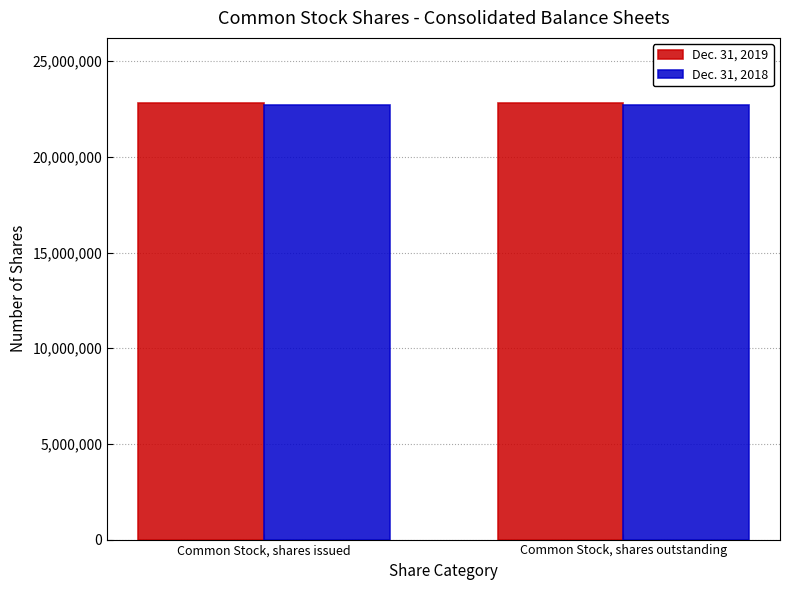

What is the spread (max minus min) of values at Common Stock, shares outstanding?

94421